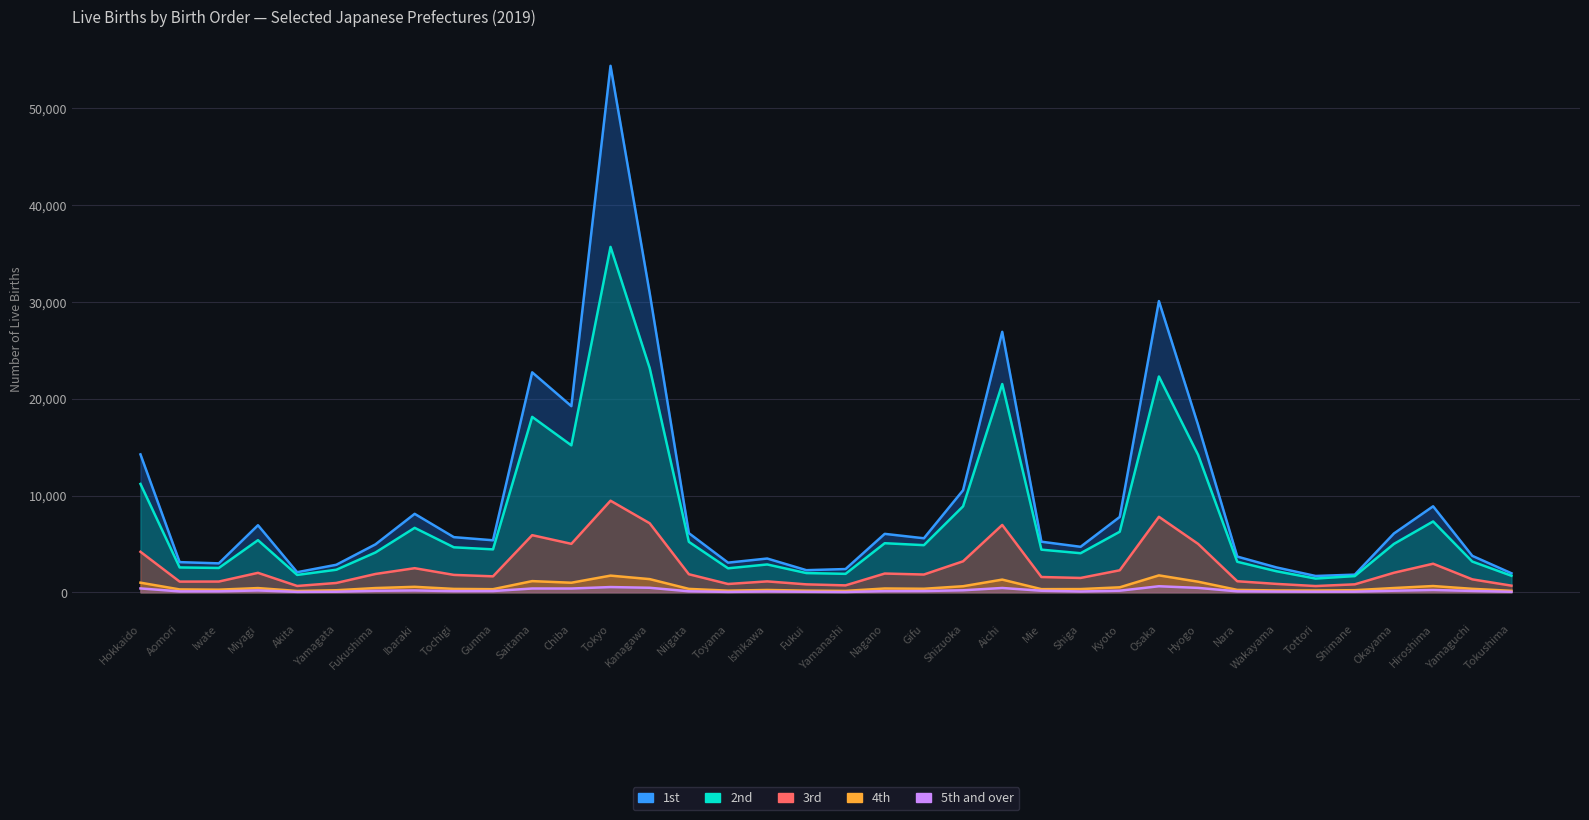

True or false: 3rd and 2nd cross at least once.

False